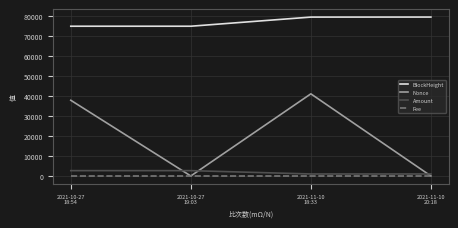

What is the greatest value displayed?

79588.0